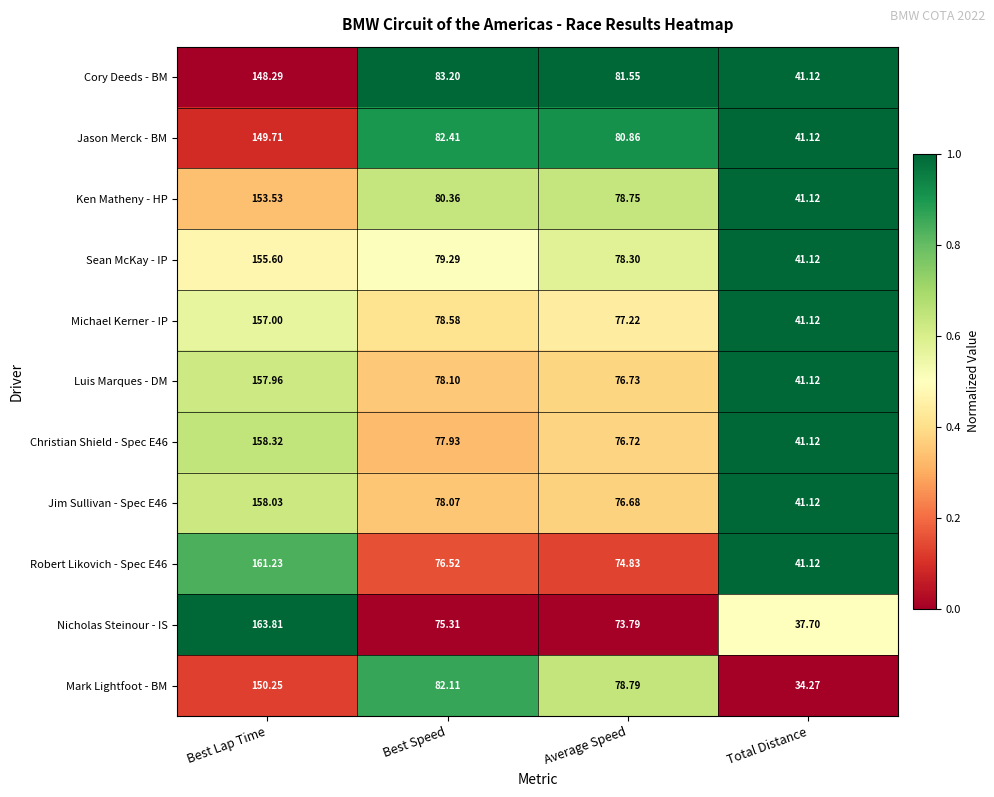

Rank the series by their maximum value, from highest to lowest.

Nicholas Steinour - IS, Robert Likovich - Spec E46, Christian Shield - Spec E46, Jim Sullivan - Spec E46, Luis Marques - DM, Michael Kerner - IP, Sean McKay - IP, Ken Matheny - HP, Mark Lightfoot - BM, Jason Merck - BM, Cory Deeds - BM